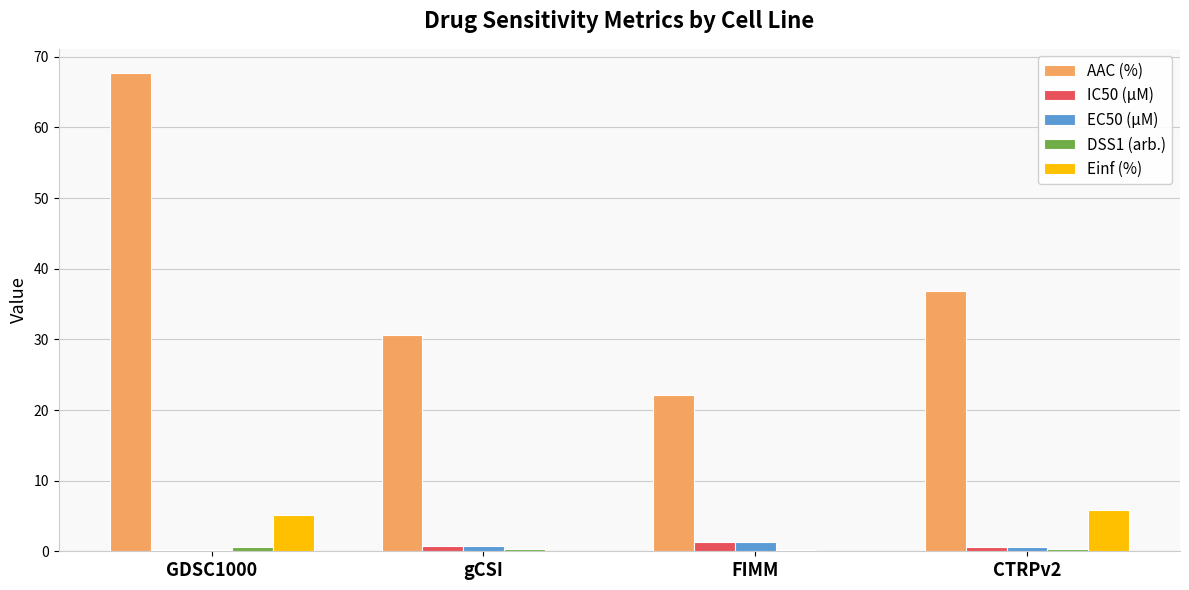

What is the greatest value displayed?

67.7